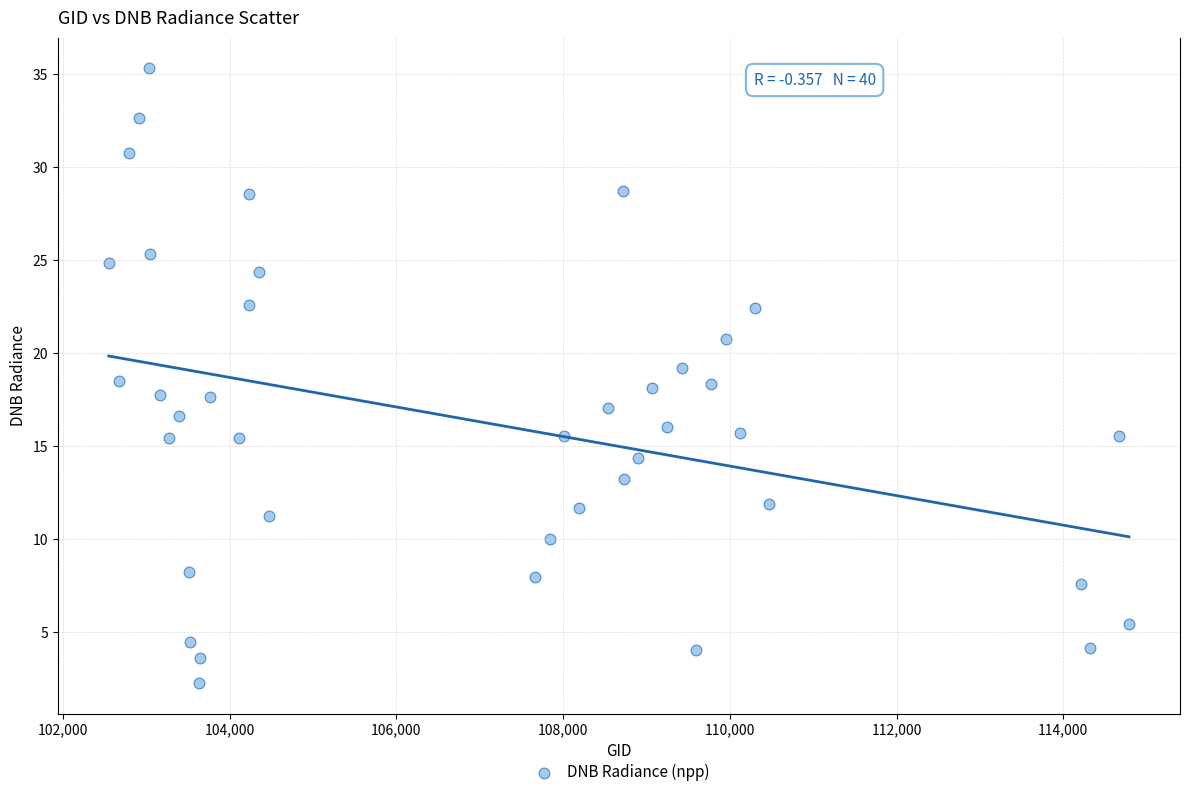

What is the range of Y values (max minus min)?

33.0